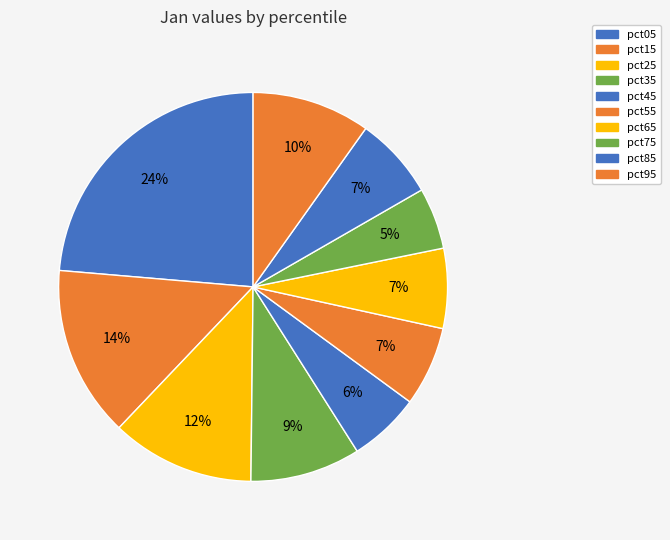

What percentage is the pct75 slice, to the nearest percent?

5%